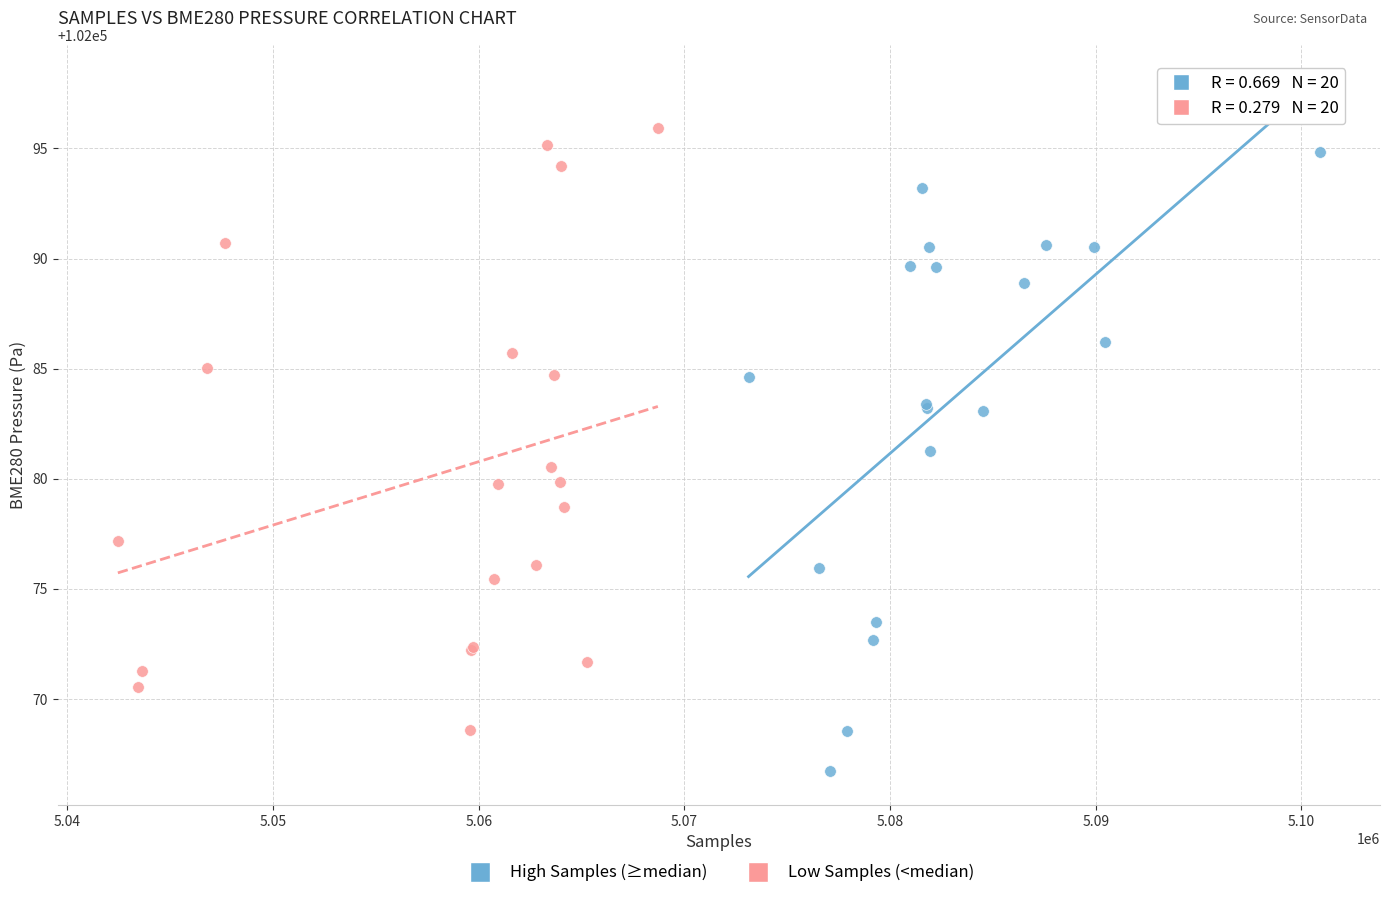

Which series contains the highest Y value?

High Samples (≥median)